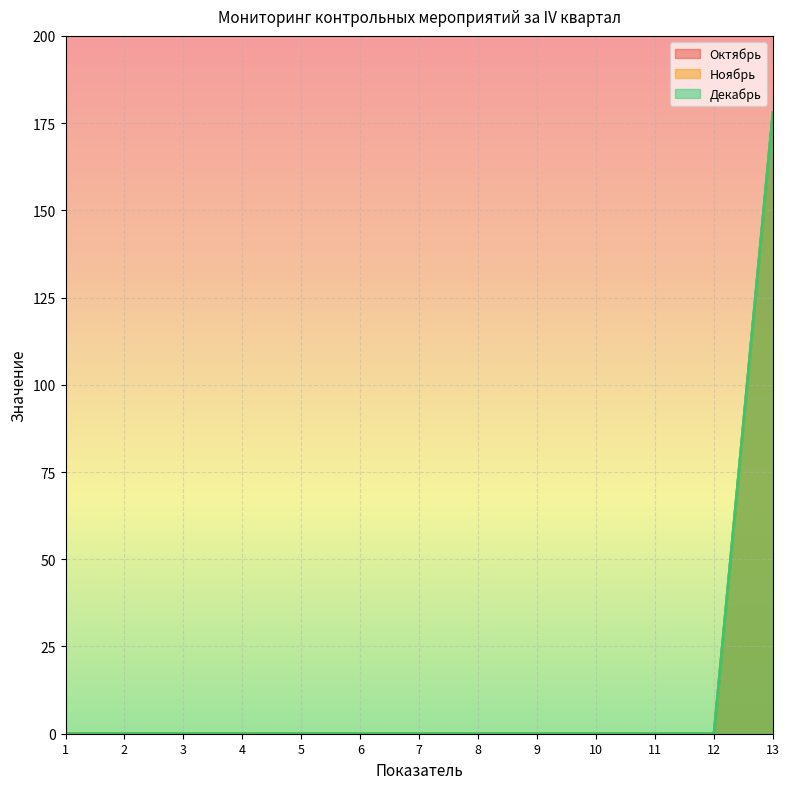

At which category is the sum across all series the highest?

13